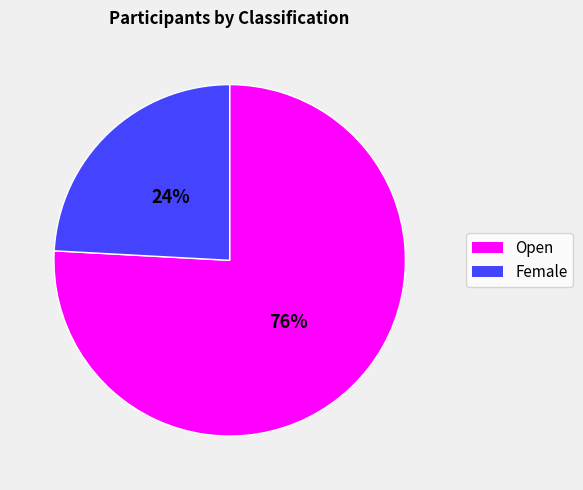

What is the smallest slice in the pie chart?

Female